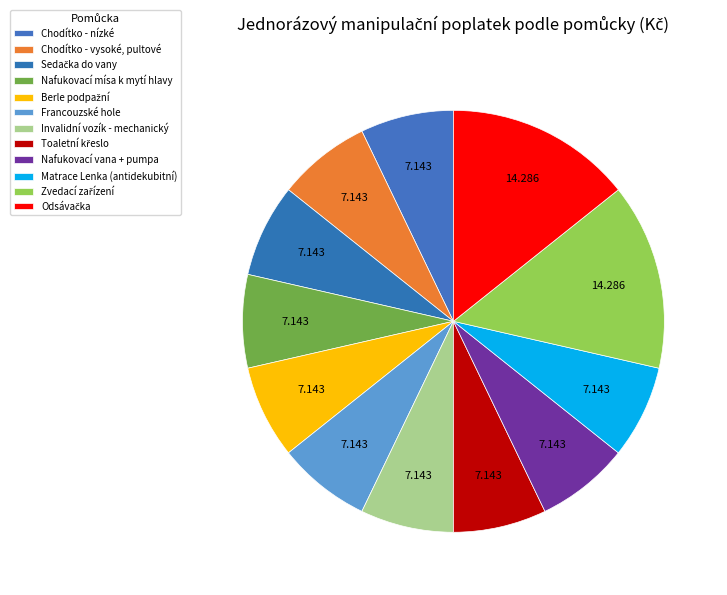

The Odsávačka slice represents 14% of the pie. True or false?

True